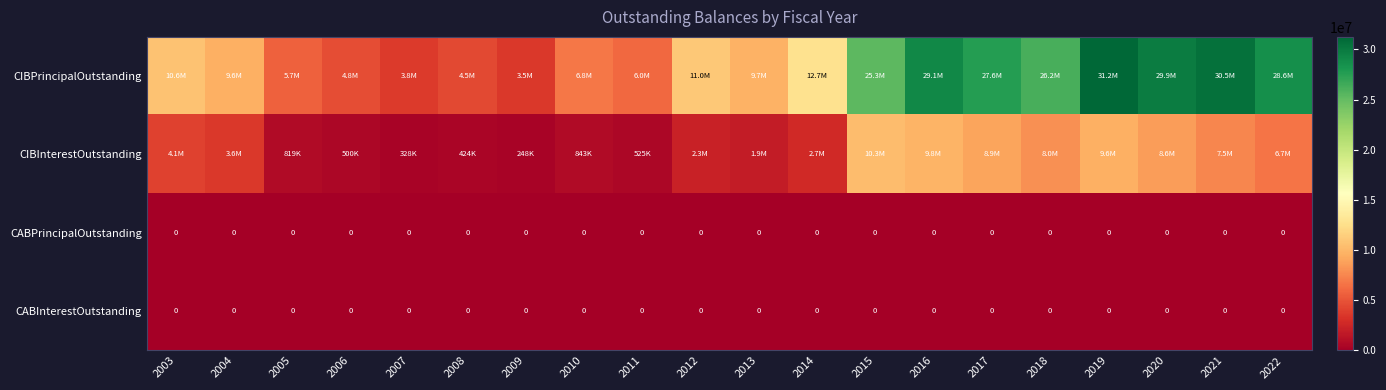

What is the difference between the CIBPrincipalOutstanding values at 2014 and 2017?

14870000.0